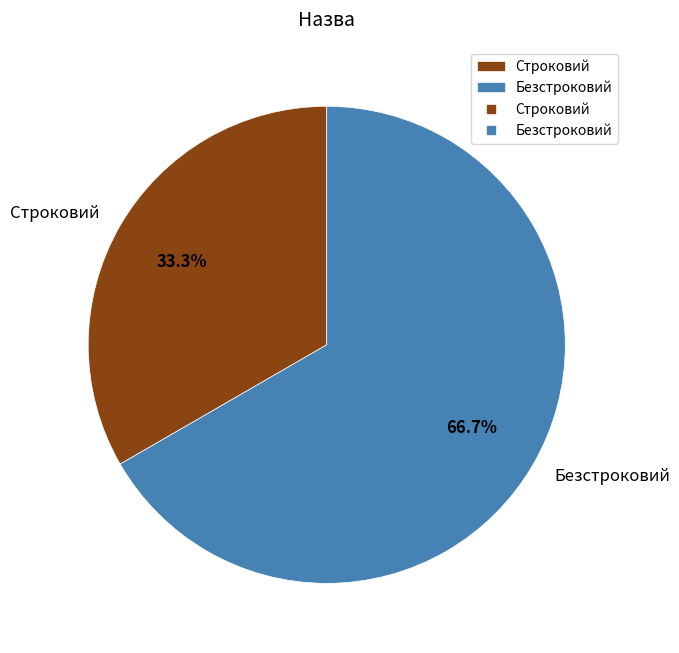

Rank the categories by value from highest to lowest.

Безстроковий, Строковий